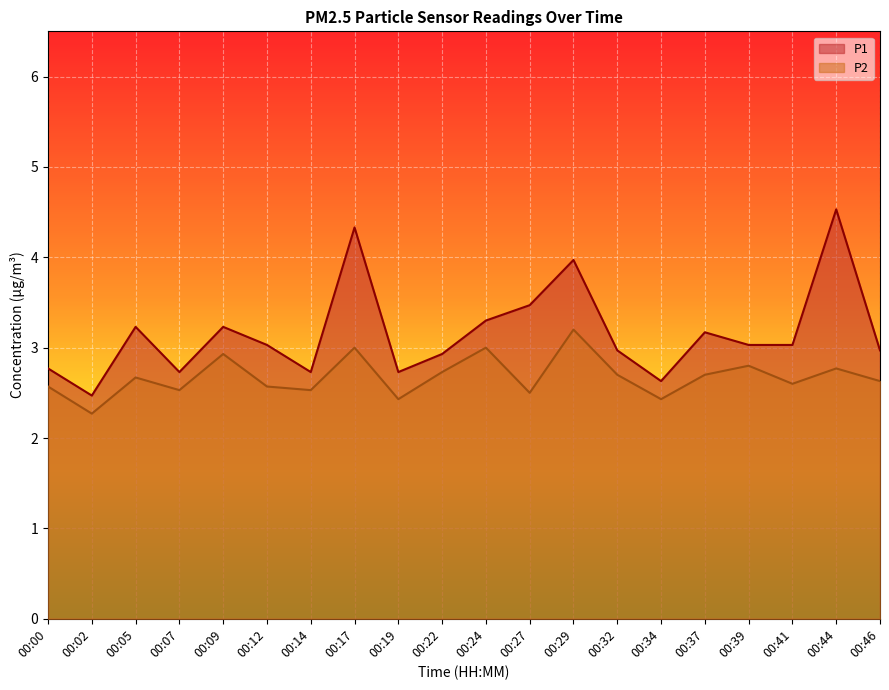

List the labels in order of P2 value, smallest first.

00:02, 00:19, 00:34, 00:27, 00:07, 00:14, 00:00, 00:12, 00:41, 00:46, 00:05, 00:32, 00:37, 00:22, 00:44, 00:39, 00:09, 00:17, 00:24, 00:29